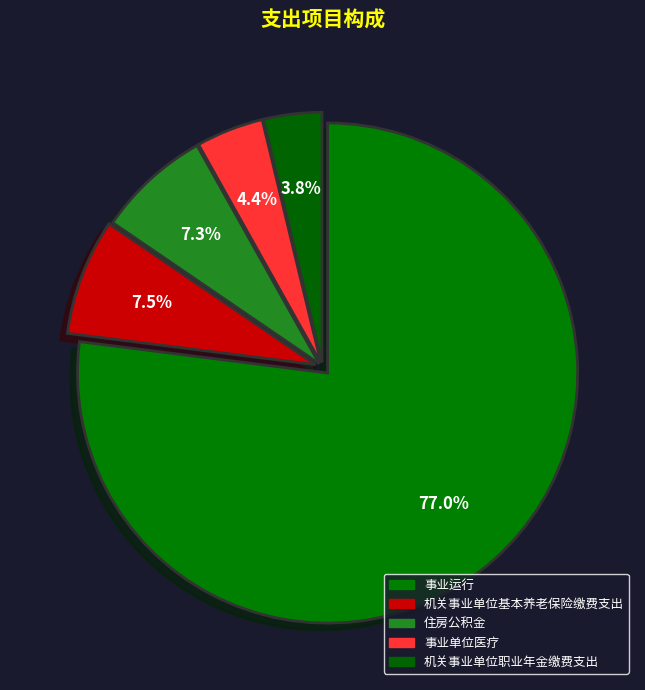

What percentage is the 机关事业单位职业年金缴费支出 slice, to the nearest percent?

4%